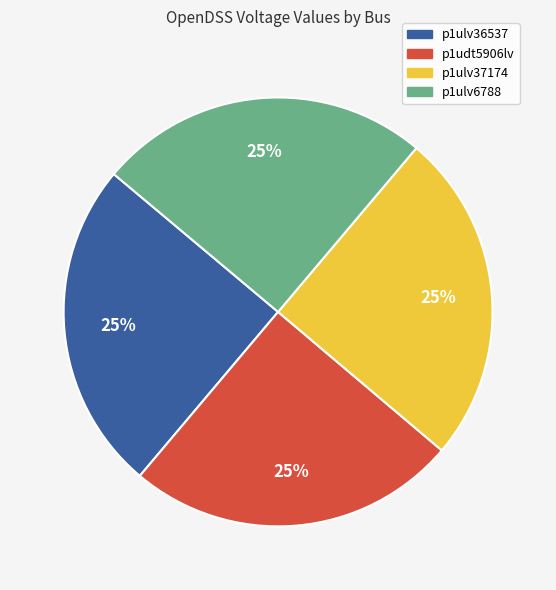

The p1udt5906lv slice represents 12% of the pie. True or false?

False